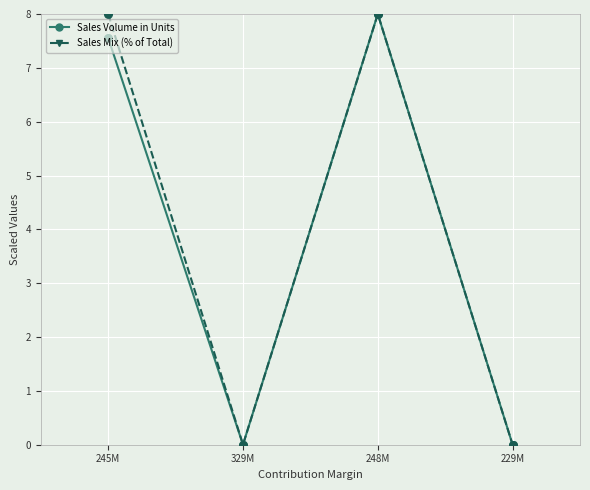

What are all the series names shown in the legend?

Sales Volume in Units, Sales Mix (% of Total)